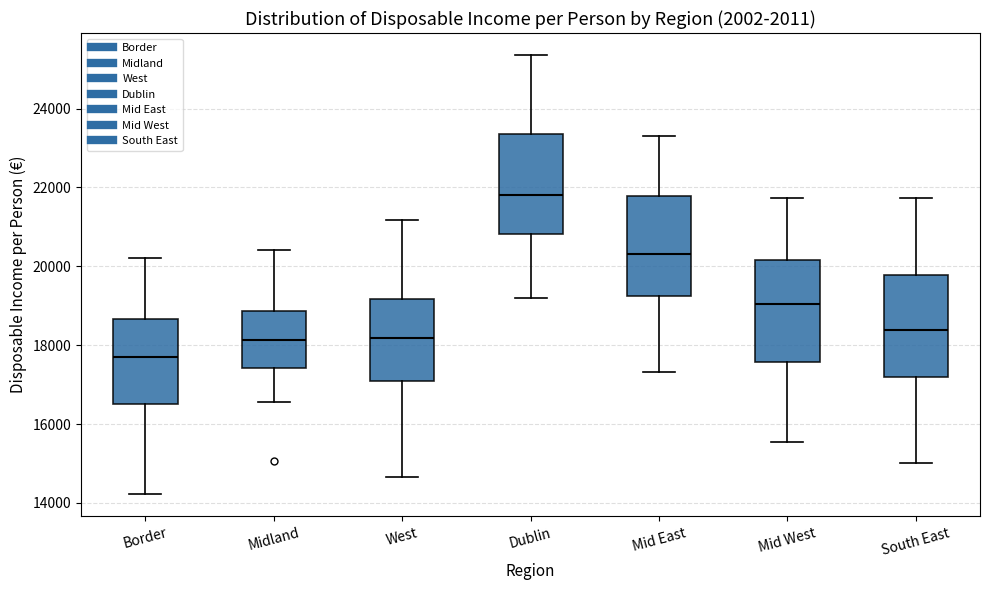

Reading left to right, read every box against the y-axis: the position of its median line, the range the box covers, and the ends of its whiskers. The values are not printed on the chart, so give them approximately, as read against the axis.

Border: median 17800, box 16600 to 18600, whiskers 14200 to 20200
Midland: median 18200, box 17400 to 18800, whiskers 16600 to 20400
West: median 18200, box 17000 to 19200, whiskers 14600 to 21200
Dublin: median 21800, box 20800 to 23400, whiskers 19200 to 25400
Mid East: median 20400, box 19200 to 21800, whiskers 17400 to 23400
Mid West: median 19000, box 17600 to 20200, whiskers 15600 to 21800
South East: median 18400, box 17200 to 19800, whiskers 15000 to 21800